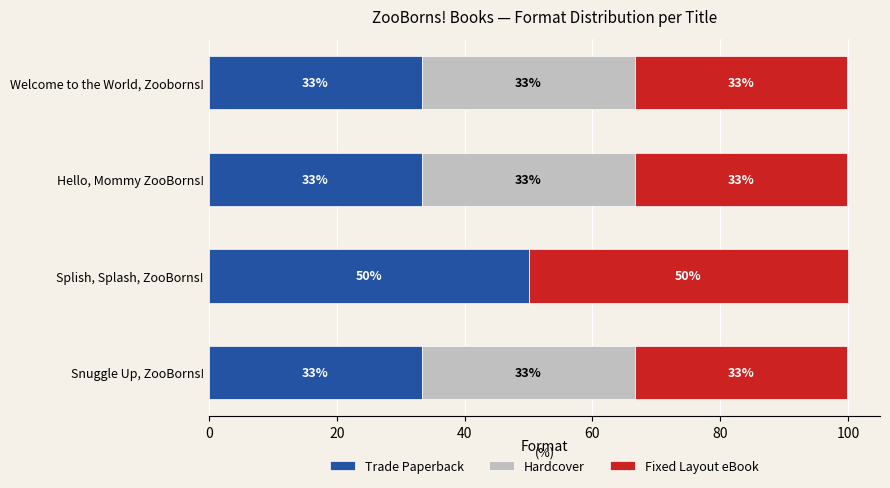

What are all the series names shown in the legend?

Trade Paperback, Hardcover, Fixed Layout eBook